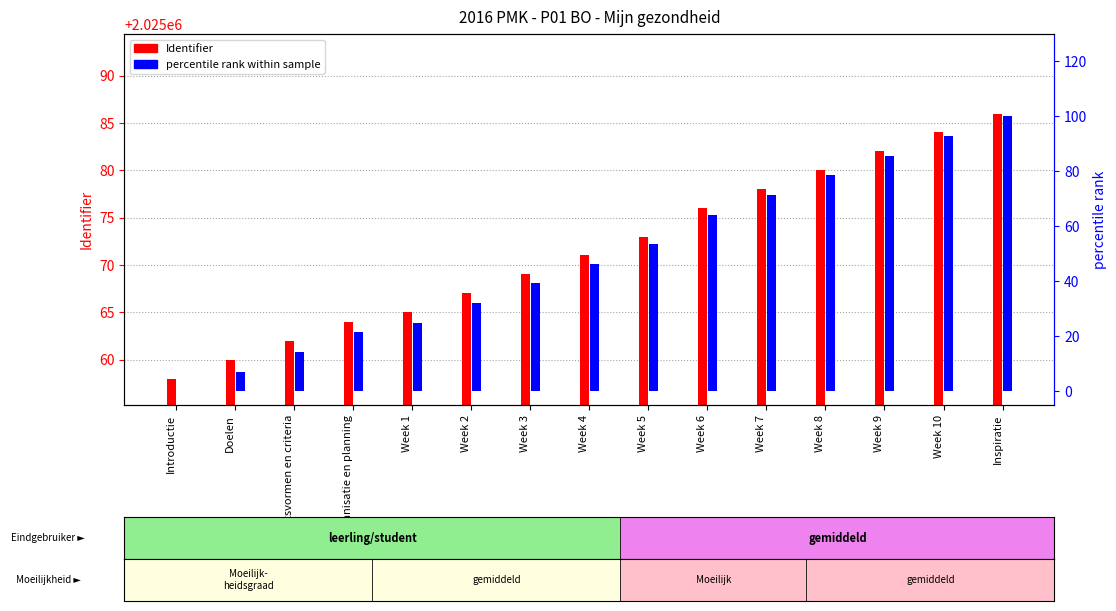

What is the approximate value of Identifier at Week 5?

2025073.0